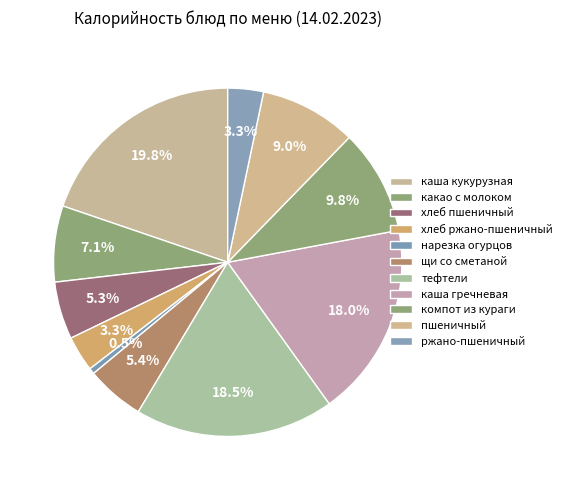

To the nearest percent, what is the combined percentage of нарезка огурцов and тефтели?

19%